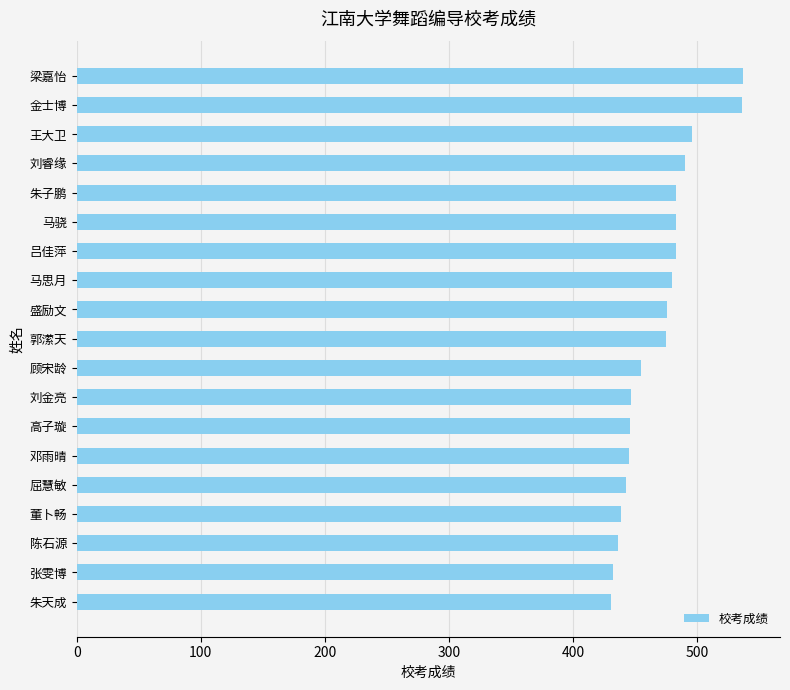

Which has a higher value, 高子璇 or 梁嘉怡?

梁嘉怡